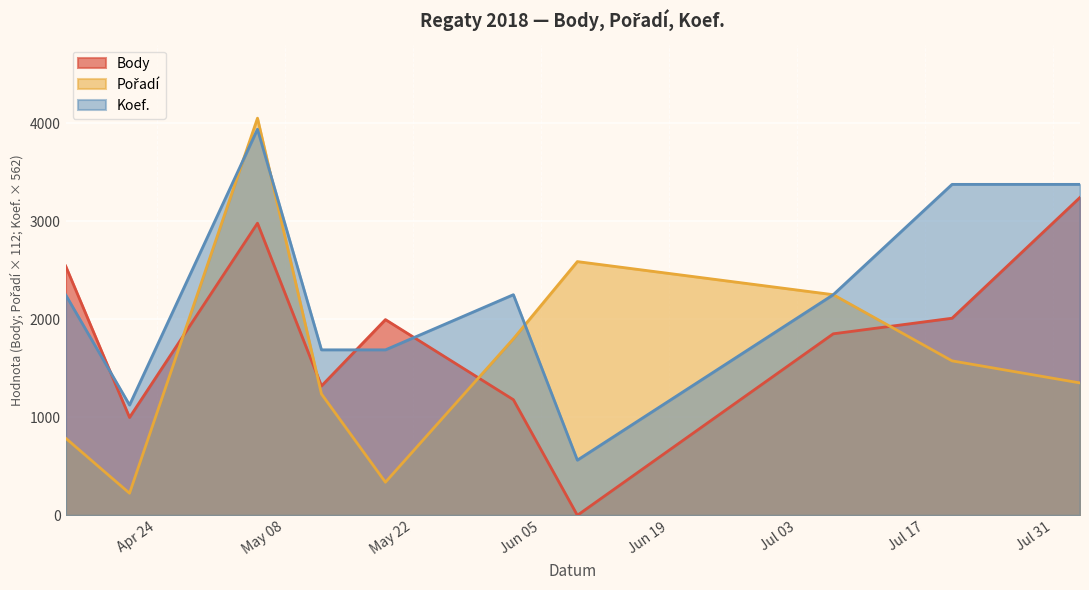

What is the total value across all series at 2018-05-12?

4244.0